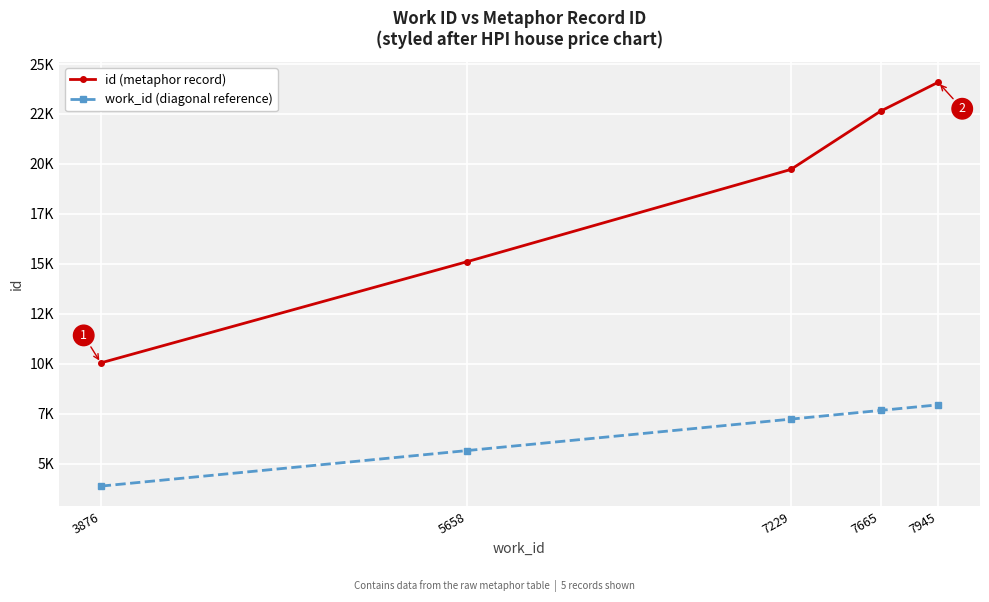

List the series in order of their overall mean, lowest first.

work_id (diagonal reference), id (metaphor record)